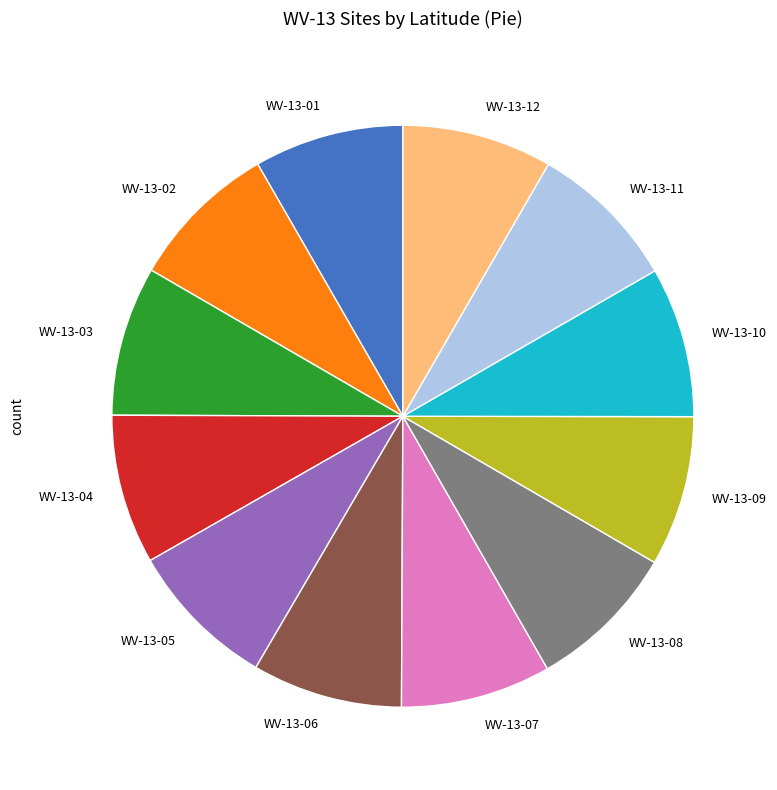

Is it true that WV-13-09 is 3% of the pie?

False